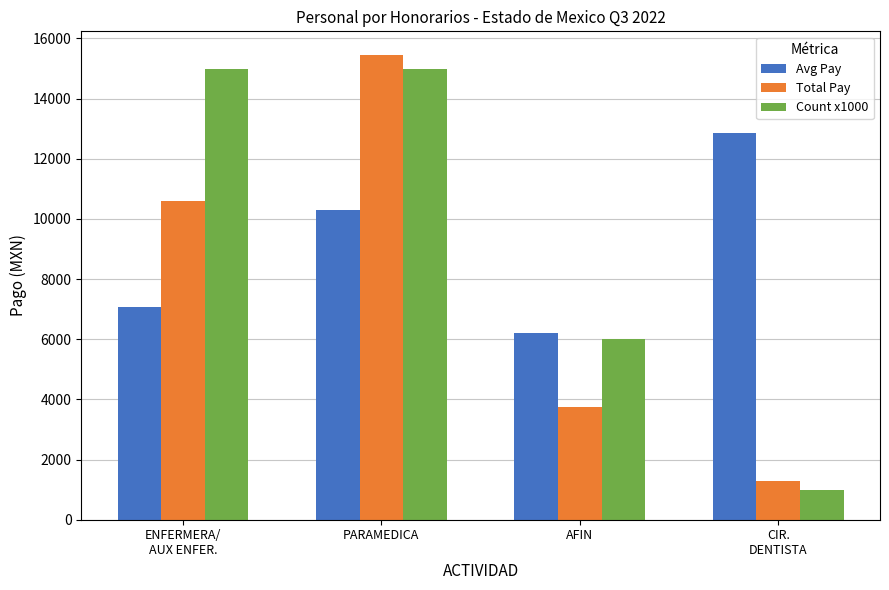

What is the sum of the Avg Pay values at CIR.
DENTISTA and ENFERMERA/
AUX ENFER.?

19930.5